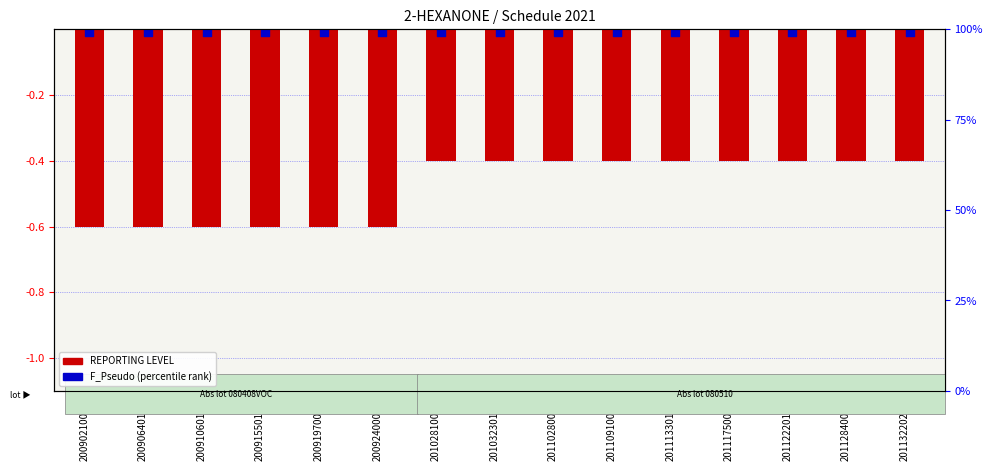

Which series contains the highest Y value?

F_Pseudo (scaled)